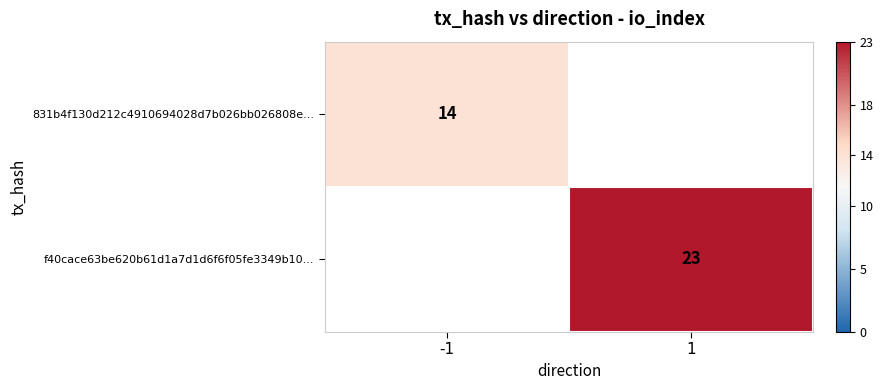

Which category has the highest value across all series?

1